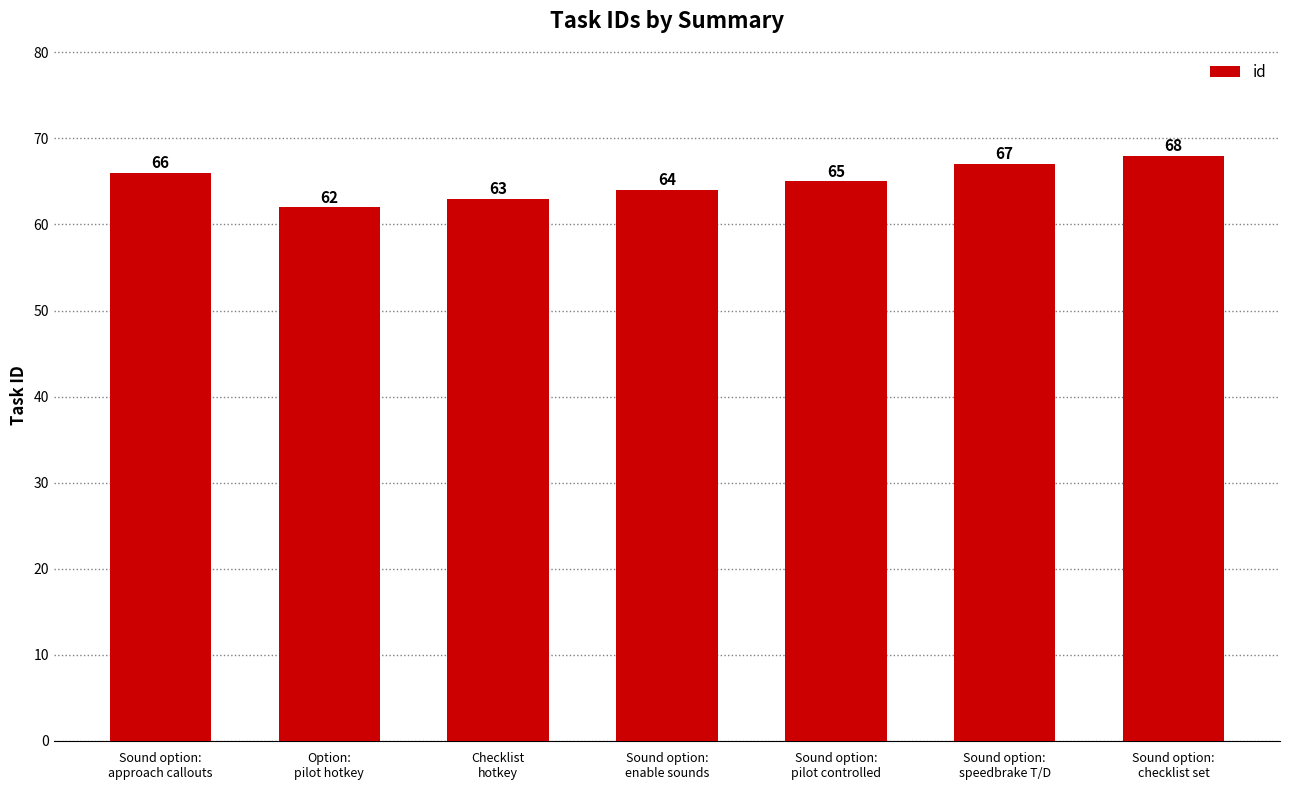

How many values are below 65?

3